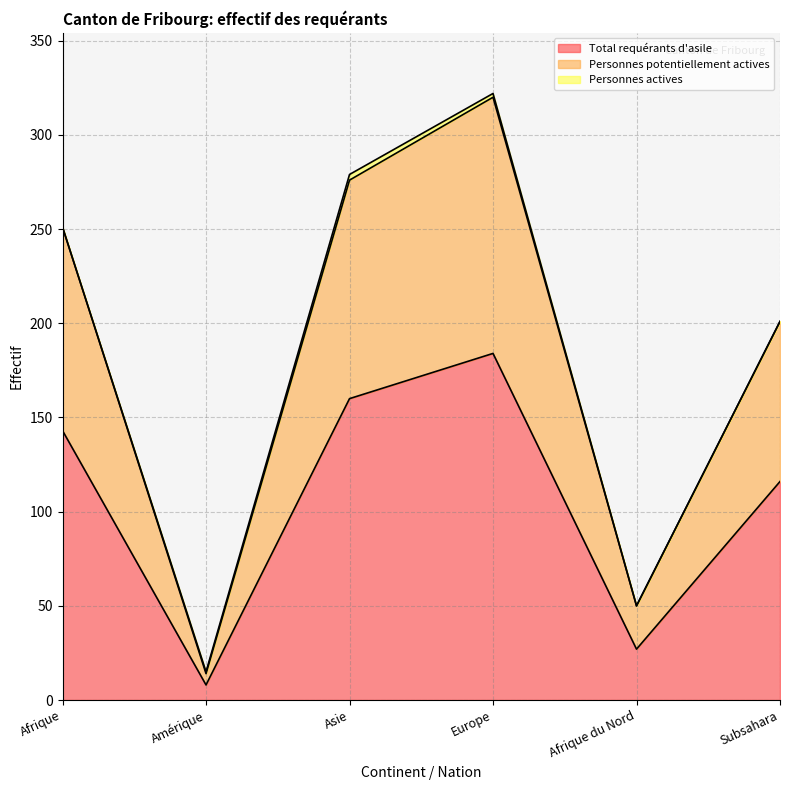

What is the difference between the highest and lowest values at Europe?

136